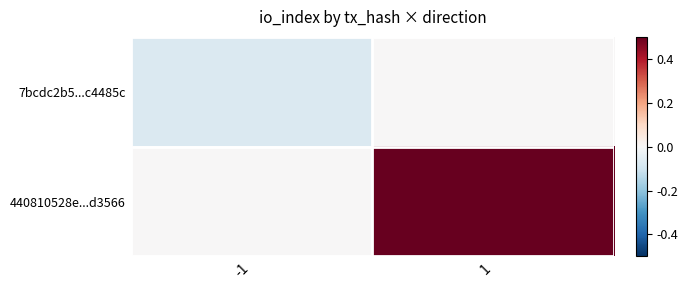

Which series has the widest spread of values?

440810528e...d3566